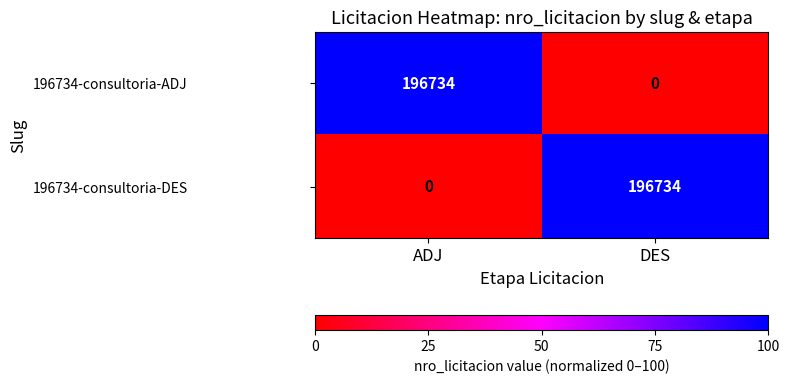

Rank the series at ADJ from lowest to highest value.

196734-consultoria-DES, 196734-consultoria-ADJ